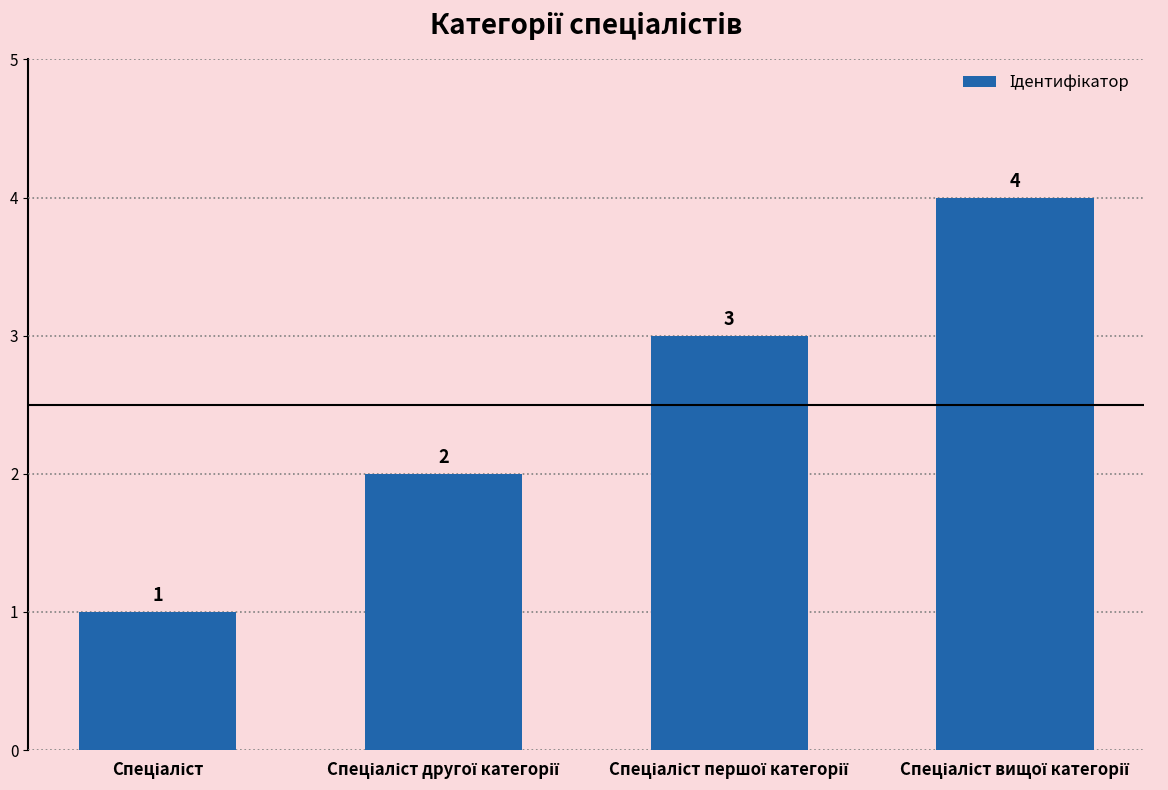

What is the difference between the maximum and minimum values?

3